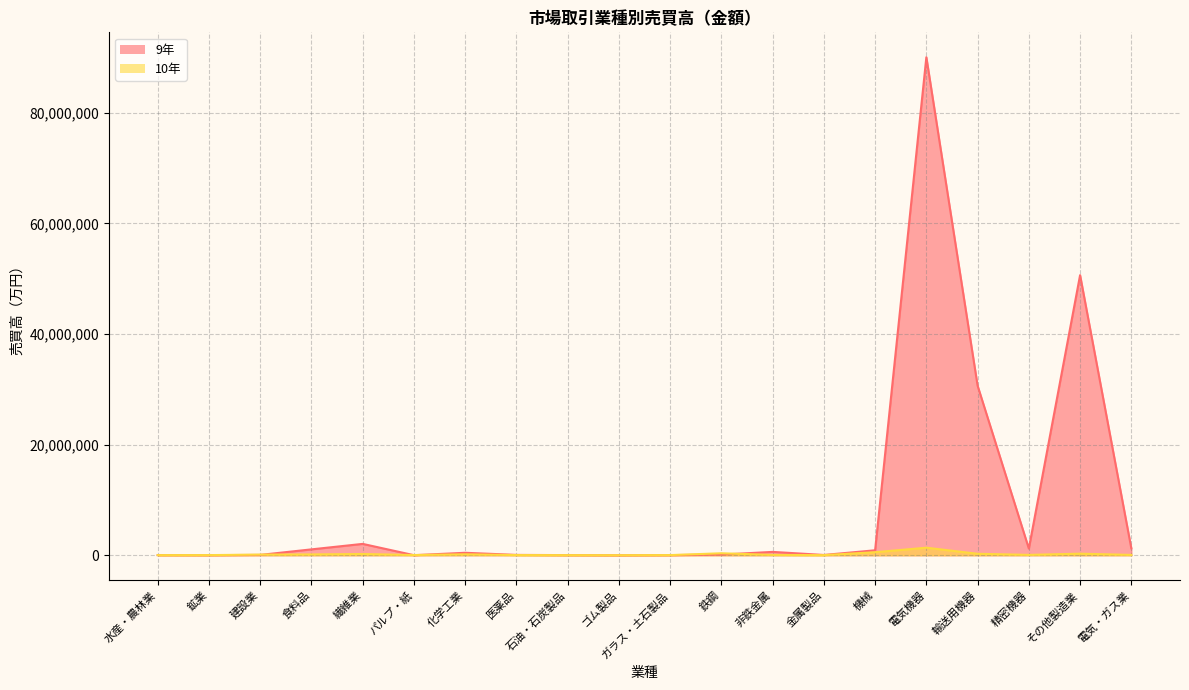

What is the greatest value displayed?

90060329